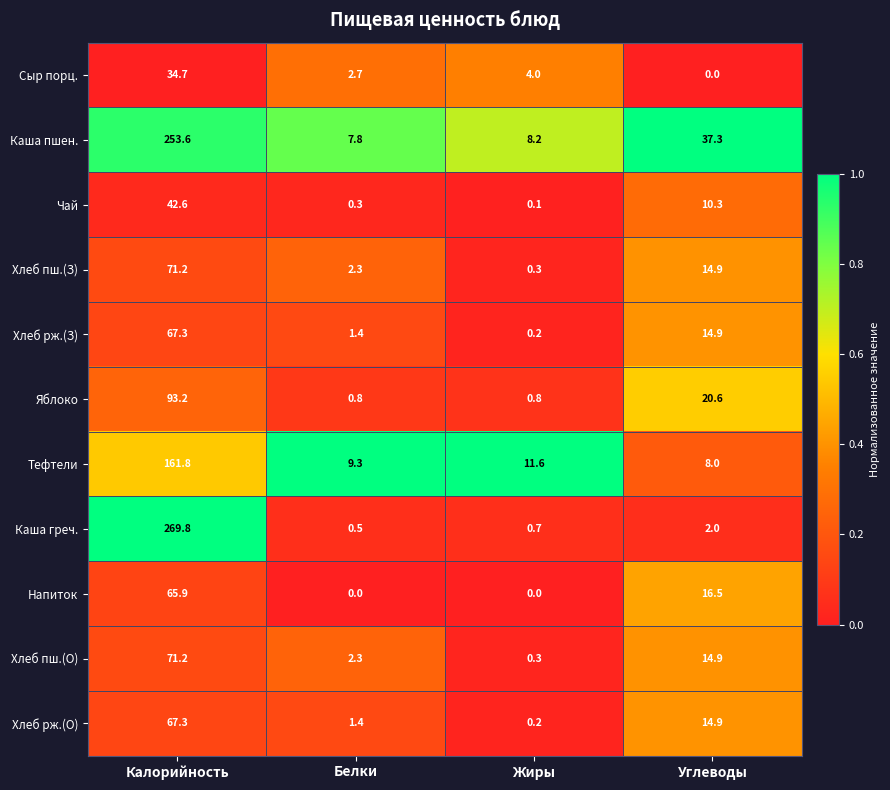

At how many categories does at least one series exceed 0?

4